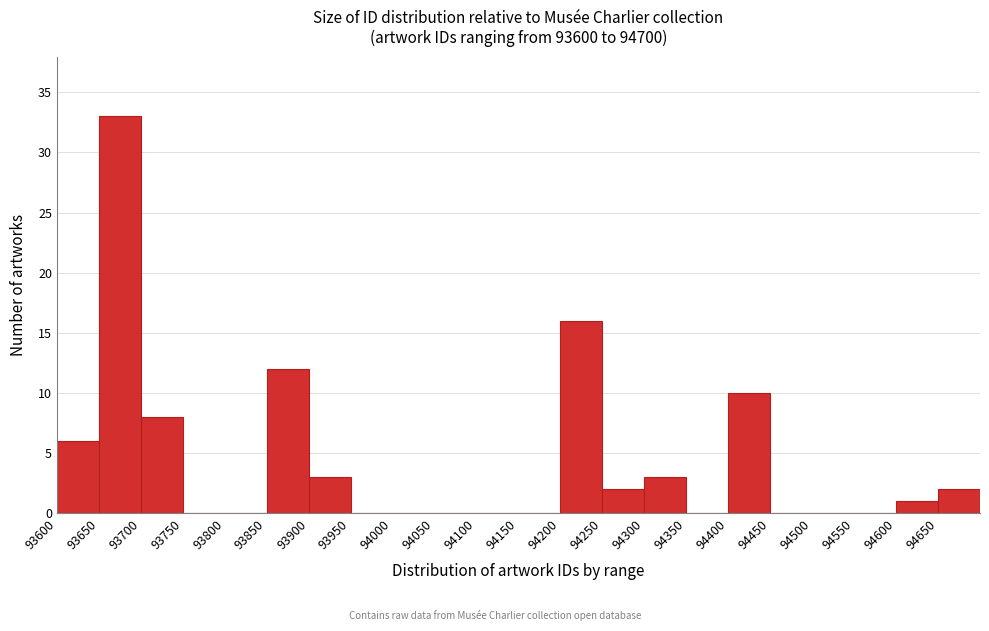

How tall is the bar that spans 94600 to 94650 on the x-axis? The values are not printed on the chart, so give them approximately, as read against the axis.

1